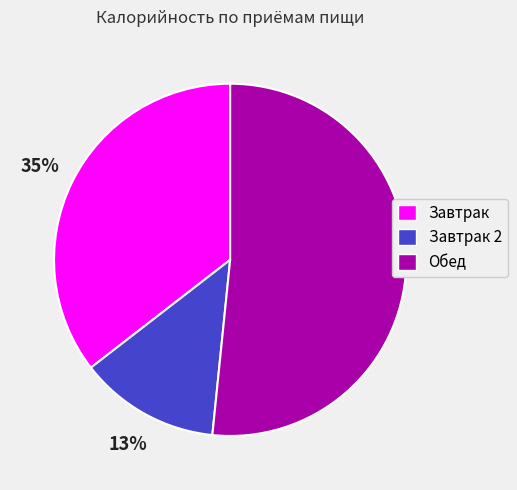

Do Завтрак and Обед together represent more than half of the pie?

Yes